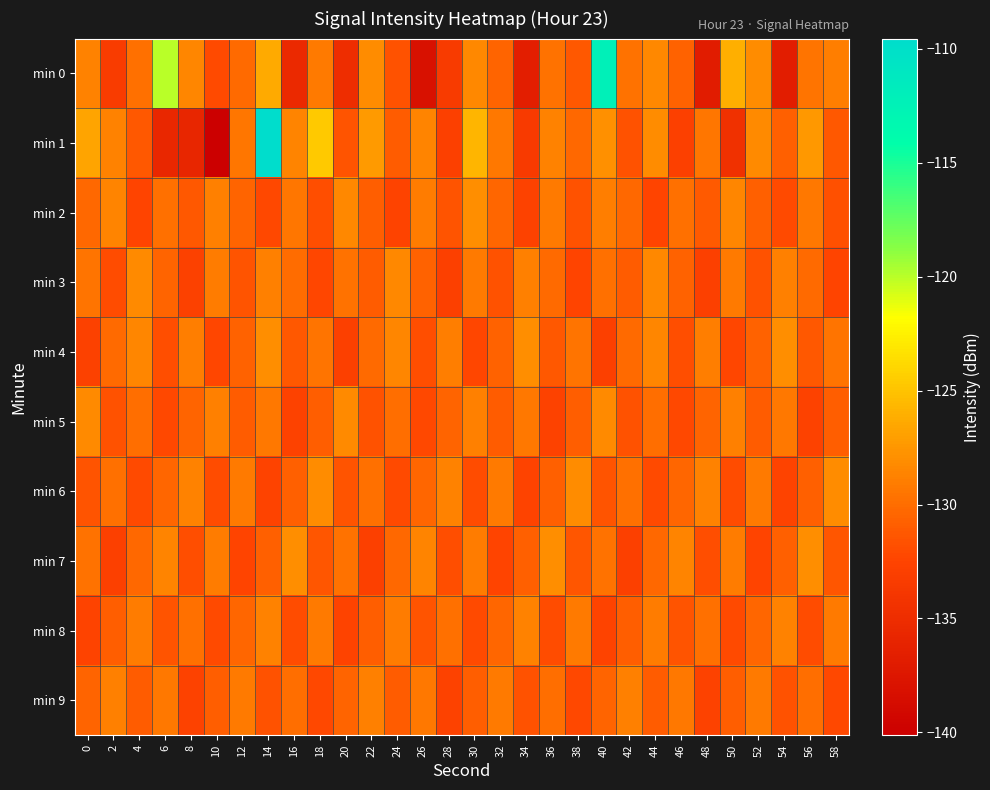

Reading right to left, transcribe all the data shown in this chart.

min 0: 58=-129.0	56=-129.6	54=-136.7	52=-128.1	50=-126.0	48=-136.8	46=-130.6	44=-128.3	42=-129.7	40=-112.3	38=-131.3	36=-129.6	34=-136.6	32=-130.6	30=-128.3	28=-133.3	26=-138.2	24=-131.6	22=-128.2	20=-134.9	18=-129.2	16=-135.4	14=-126.4	12=-130.1	10=-132.1	8=-128.5	6=-120.0	4=-129.8	2=-133.3	0=-128.8
min 1: 58=-131.2	56=-127.5	54=-130.8	52=-128.2	50=-134.6	48=-129.5	46=-132.9	44=-128.1	42=-131.6	40=-127.9	38=-130.2	36=-128.8	34=-133.5	32=-129.3	30=-125.7	28=-132.9	26=-128.5	24=-131.0	22=-127.2	20=-131.5	18=-124.7	16=-128.6	14=-109.5	12=-129.5	10=-140.1	8=-135.8	6=-135.7	4=-131.2	2=-128.8	0=-126.6
min 2: 58=-131.7	56=-129.3	54=-132.0	52=-130.8	50=-128.5	48=-131.1	46=-129.8	44=-132.5	42=-130.2	40=-128.9	38=-131.6	36=-129.2	34=-132.7	32=-130.3	30=-128.0	28=-131.5	26=-129.1	24=-132.6	22=-130.9	20=-128.3	18=-131.8	16=-129.5	14=-132.1	12=-130.6	10=-128.9	8=-131.2	6=-129.8	4=-132.5	2=-128.6	0=-130.2
min 3: 58=-132.5	56=-130.1	54=-128.9	52=-131.6	50=-129.2	48=-132.9	46=-130.7	44=-128.3	42=-131.0	40=-129.8	38=-132.5	36=-130.1	34=-128.9	32=-131.6	30=-129.2	28=-132.9	26=-130.7	24=-128.3	22=-131.0	20=-129.7	18=-132.3	16=-130.0	14=-128.8	12=-131.5	10=-129.1	8=-132.8	6=-130.6	4=-128.2	2=-131.9	0=-129.6
min 4: 58=-129.6	56=-131.2	54=-128.0	52=-130.7	50=-132.3	48=-129.0	46=-131.8	44=-128.5	42=-130.1	40=-132.9	38=-129.6	36=-131.2	34=-128.0	32=-130.7	30=-132.3	28=-129.0	26=-131.8	24=-128.5	22=-130.1	20=-132.9	18=-129.6	16=-131.2	14=-128.0	12=-130.7	10=-132.3	8=-129.0	6=-131.8	4=-128.5	2=-130.1	0=-132.8
min 5: 58=-130.9	56=-132.7	54=-129.3	52=-131.0	50=-128.8	48=-130.5	46=-132.1	44=-129.9	42=-131.6	40=-128.2	38=-130.9	36=-132.7	34=-129.3	32=-131.0	30=-128.8	28=-130.5	26=-132.1	24=-129.9	22=-131.6	20=-128.2	18=-130.9	16=-132.7	14=-129.3	12=-131.0	10=-128.8	8=-130.5	6=-132.1	4=-129.9	2=-131.6	0=-128.2
min 6: 58=-128.1	56=-130.8	54=-132.6	52=-129.2	50=-131.9	48=-128.7	46=-130.3	44=-132.0	42=-129.8	40=-131.5	38=-128.1	36=-130.8	34=-132.6	32=-129.2	30=-131.9	28=-128.7	26=-130.3	24=-132.0	22=-129.8	20=-131.5	18=-128.1	16=-130.8	14=-132.6	12=-129.2	10=-131.9	8=-128.7	6=-130.3	4=-132.0	2=-129.8	0=-131.5
min 7: 58=-131.3	56=-128.0	54=-130.8	52=-132.5	50=-129.1	48=-131.8	46=-128.6	44=-130.2	42=-132.9	40=-129.7	38=-131.3	36=-128.0	34=-130.8	32=-132.5	30=-129.1	28=-131.8	26=-128.6	24=-130.2	22=-132.9	20=-129.7	18=-131.3	16=-128.0	14=-130.8	12=-132.5	10=-129.1	8=-131.8	6=-128.6	4=-130.2	2=-132.9	0=-129.7
min 8: 58=-129.2	56=-131.9	54=-128.7	52=-130.3	50=-132.0	48=-129.8	46=-131.5	44=-129.1	42=-130.9	40=-132.6	38=-129.2	36=-131.9	34=-128.7	32=-130.3	30=-132.0	28=-129.8	26=-131.5	24=-129.1	22=-130.9	20=-132.6	18=-129.2	16=-131.9	14=-128.7	12=-130.3	10=-132.0	8=-129.8	6=-131.5	4=-129.1	2=-130.9	0=-132.6
min 9: 58=-132.1	56=-129.9	54=-131.6	52=-129.2	50=-130.9	48=-132.7	46=-129.3	44=-131.0	42=-128.8	40=-130.5	38=-132.1	36=-129.9	34=-131.6	32=-129.2	30=-130.9	28=-132.7	26=-129.3	24=-131.0	22=-128.8	20=-130.5	18=-132.1	16=-129.9	14=-131.6	12=-129.2	10=-130.9	8=-132.7	6=-129.3	4=-131.0	2=-128.8	0=-130.5